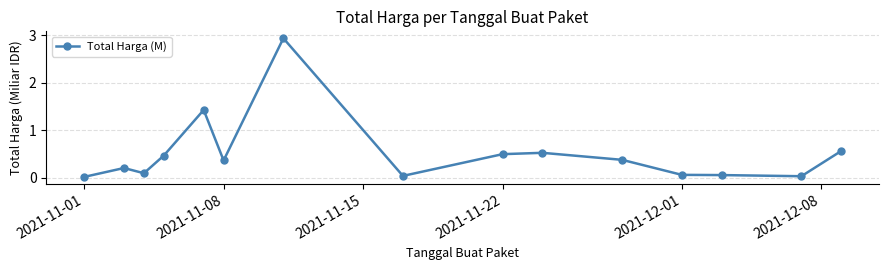

What is the sum of all values?

7.6